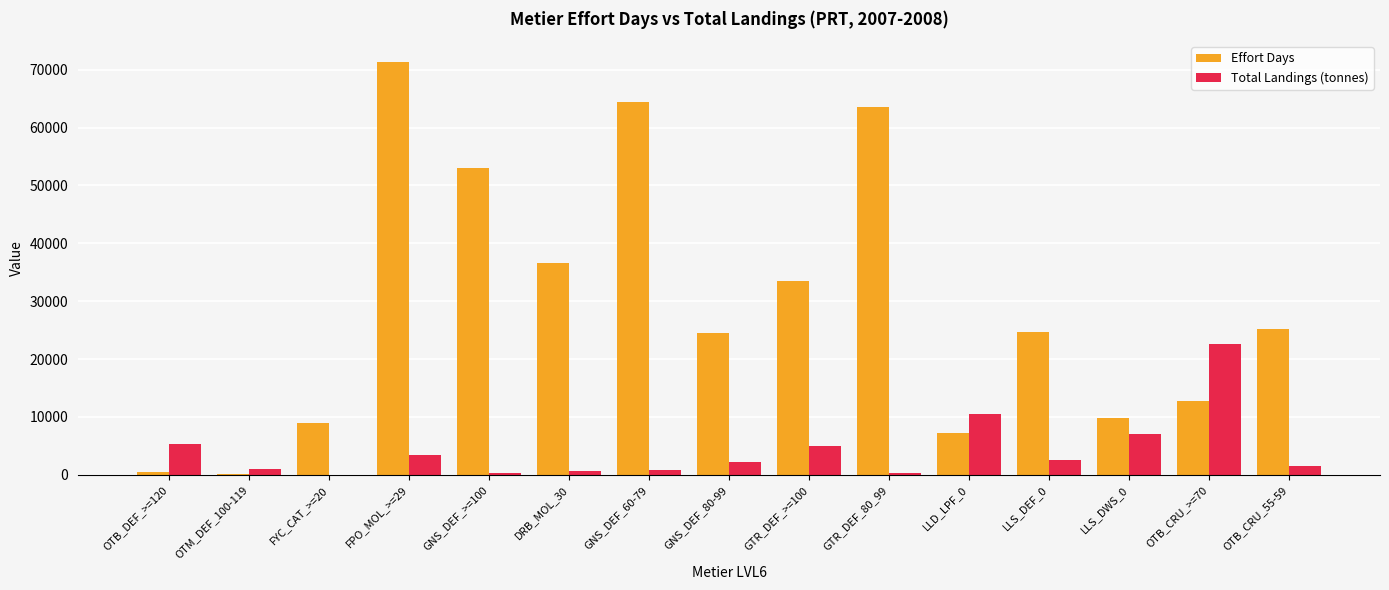

Which series has the largest range (max minus min)?

Effort Days